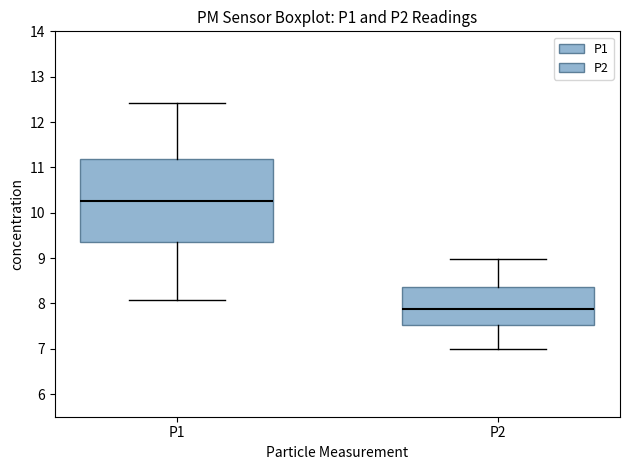

Reading left to right, transcribe this box plot: for each box, give where its median line is, the range the box spans, and where its two whiskers end, as read against the y-axis. The values are not printed on the chart, so give them approximately, as read against the axis.

P1: median 10.3, box 9.4 to 11.2, whiskers 8.1 to 12.4
P2: median 7.9, box 7.5 to 8.4, whiskers 7.0 to 9.0